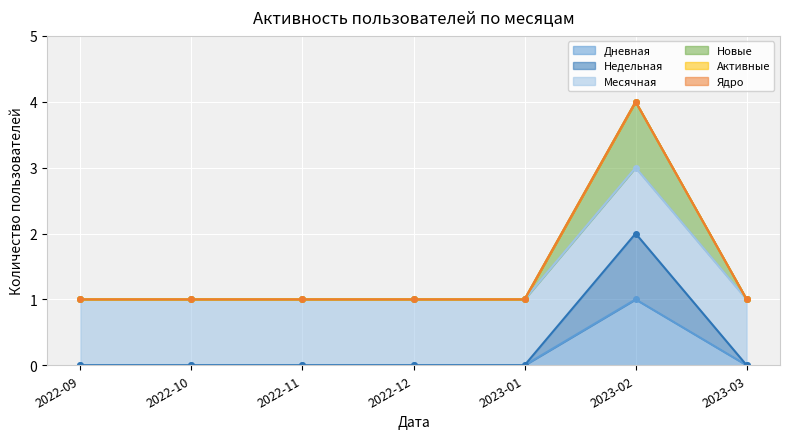

Which category has the lowest value across all series?

2022-09